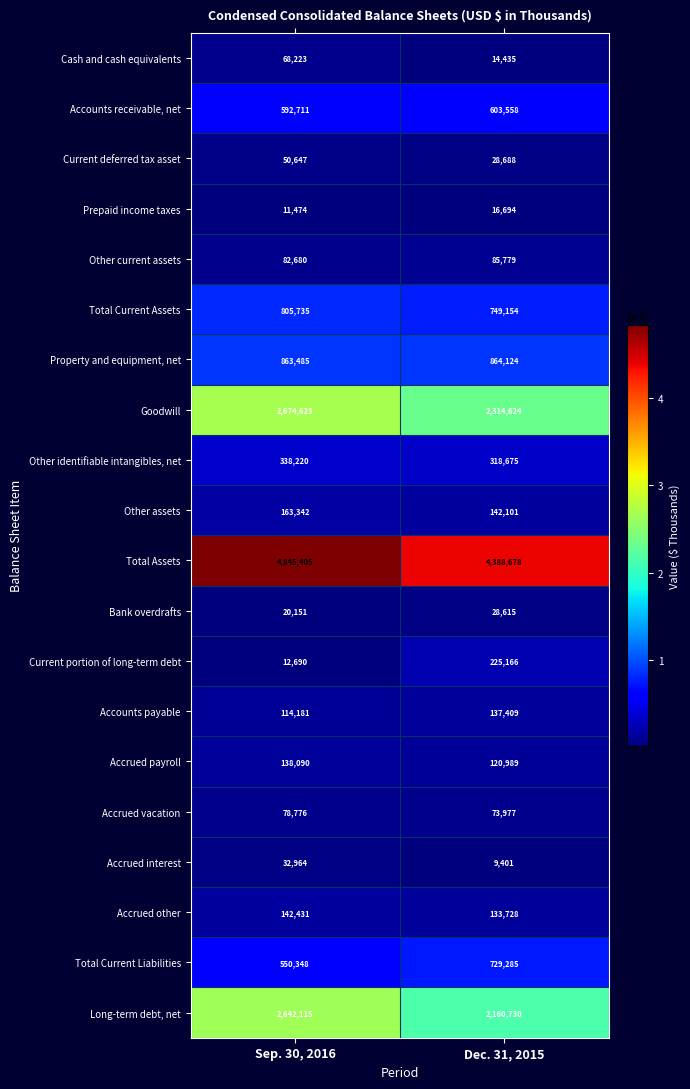

Rank the series at Sep. 30, 2016 from lowest to highest value.

Prepaid income taxes, Current portion of long-term debt, Bank overdrafts, Accrued interest, Current deferred tax asset, Cash and cash equivalents, Accrued vacation, Other current assets, Accounts payable, Accrued payroll, Accrued other, Other assets, Other identifiable intangibles, net, Total Current Liabilities, Accounts receivable, net, Total Current Assets, Property and equipment, net, Long-term debt, net, Goodwill, Total Assets